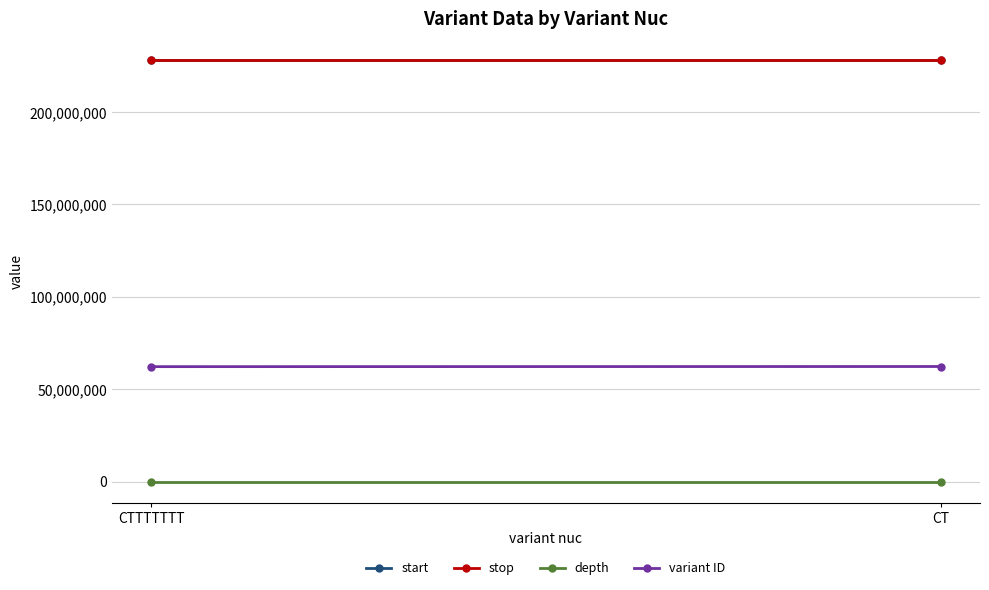

At which label does depth reach its minimum?

CTTTTTTT